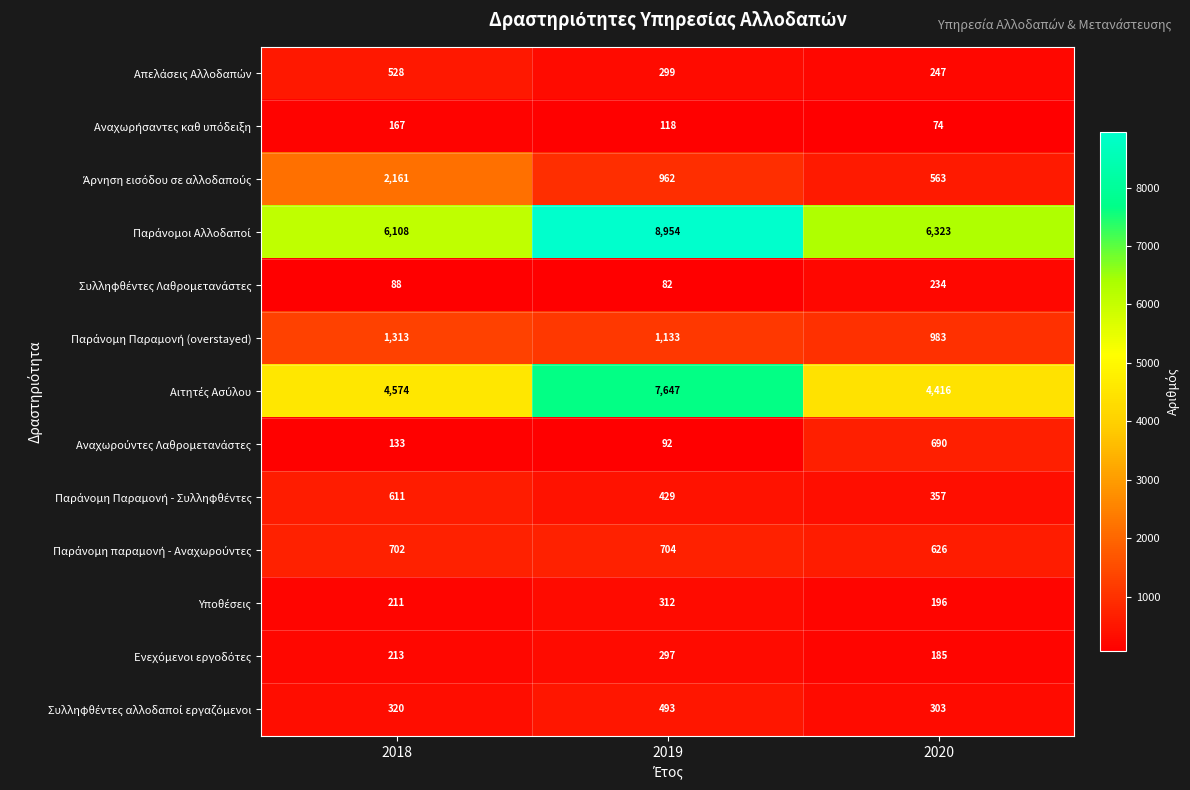

What is the difference between the highest and lowest values at 2019?

8872